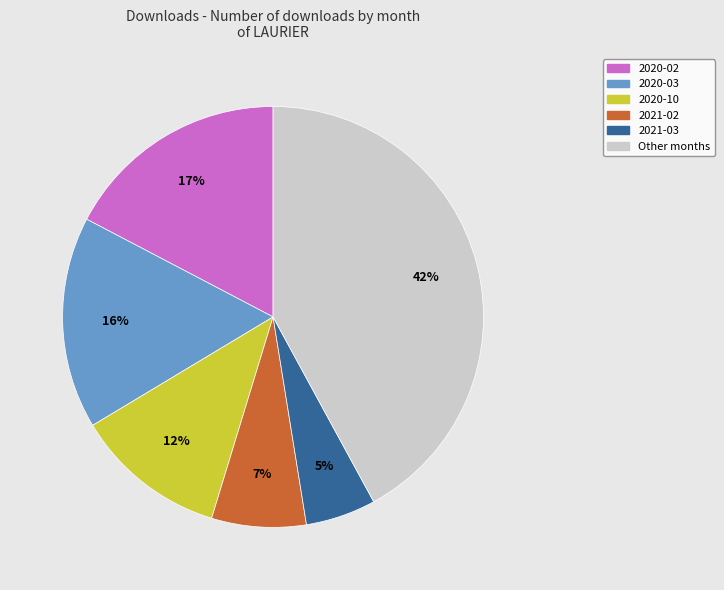

True or false: 2020-02 accounts for 17% of the total.

True